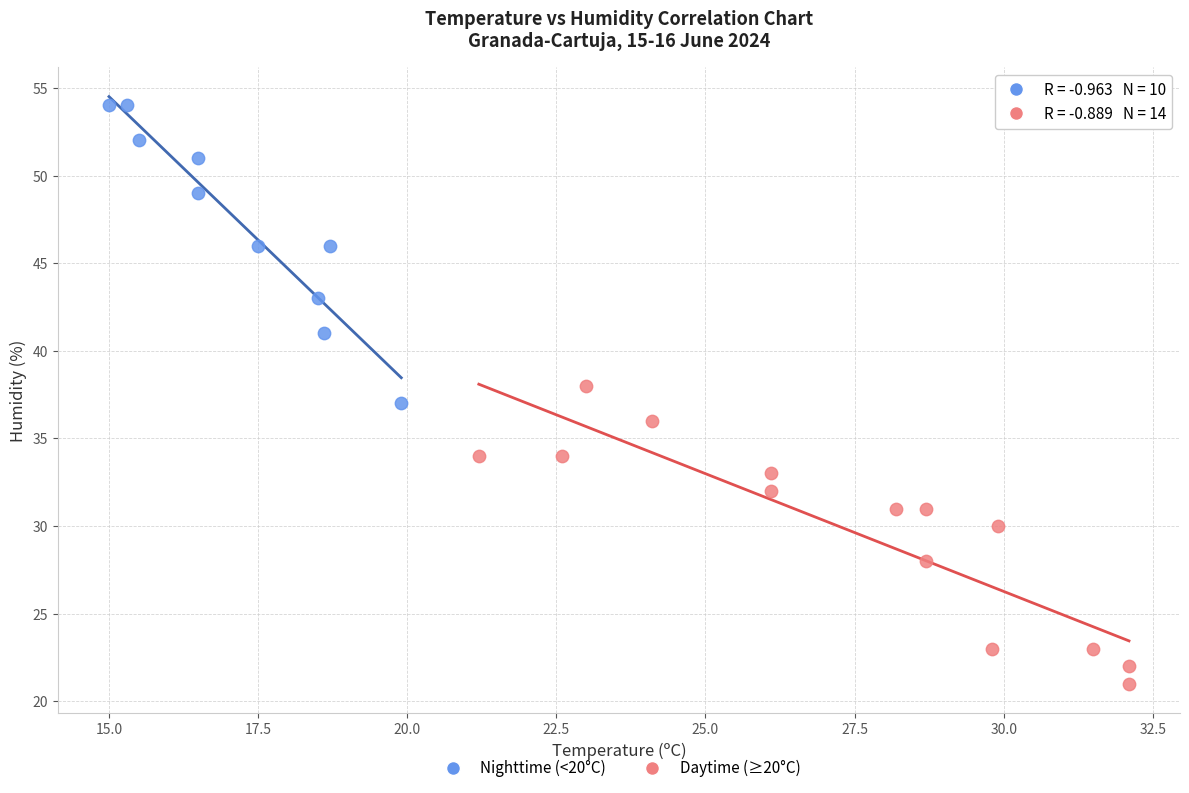

What are all the series names shown in the legend?

Nighttime (<20°C), Daytime (≥20°C)